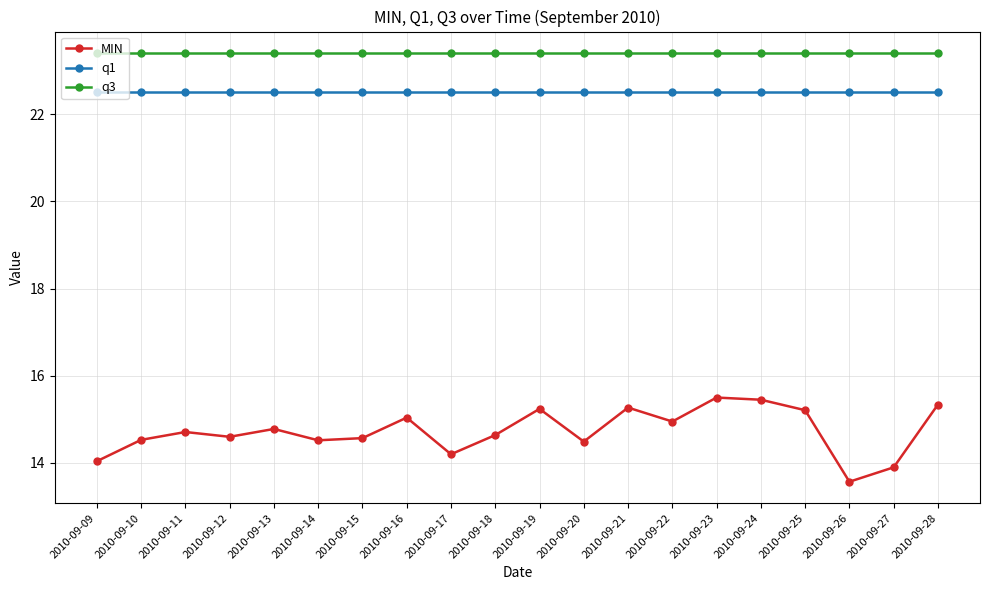

True or false: q3 and MIN intersect in this chart.

False